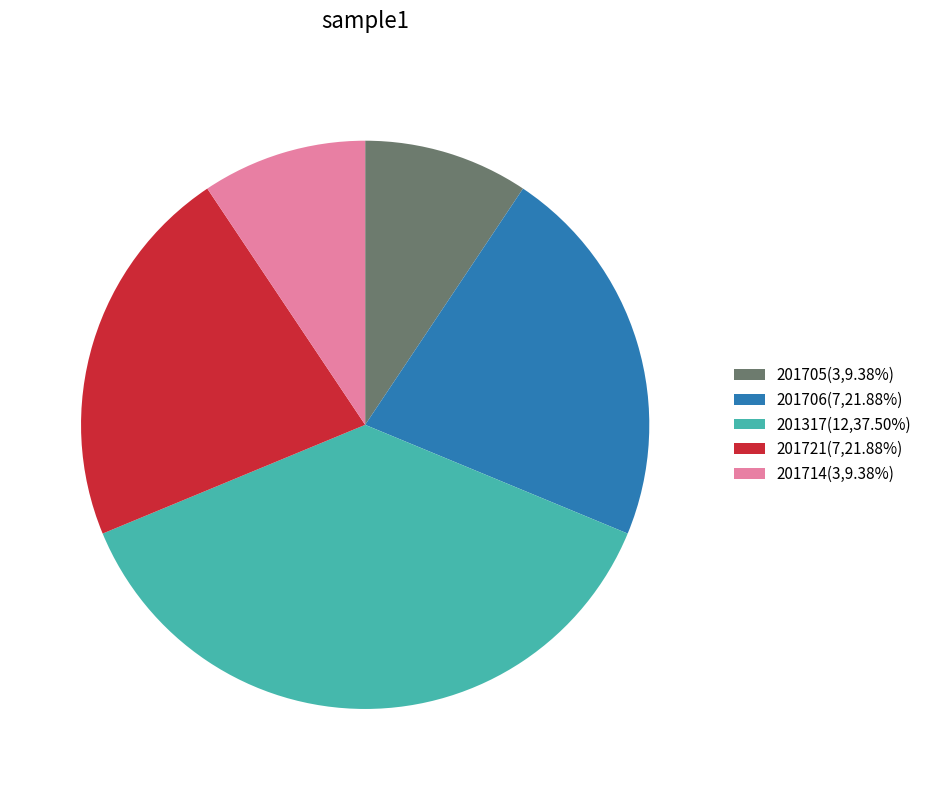

Does 201706 account for over 50% of the chart?

No